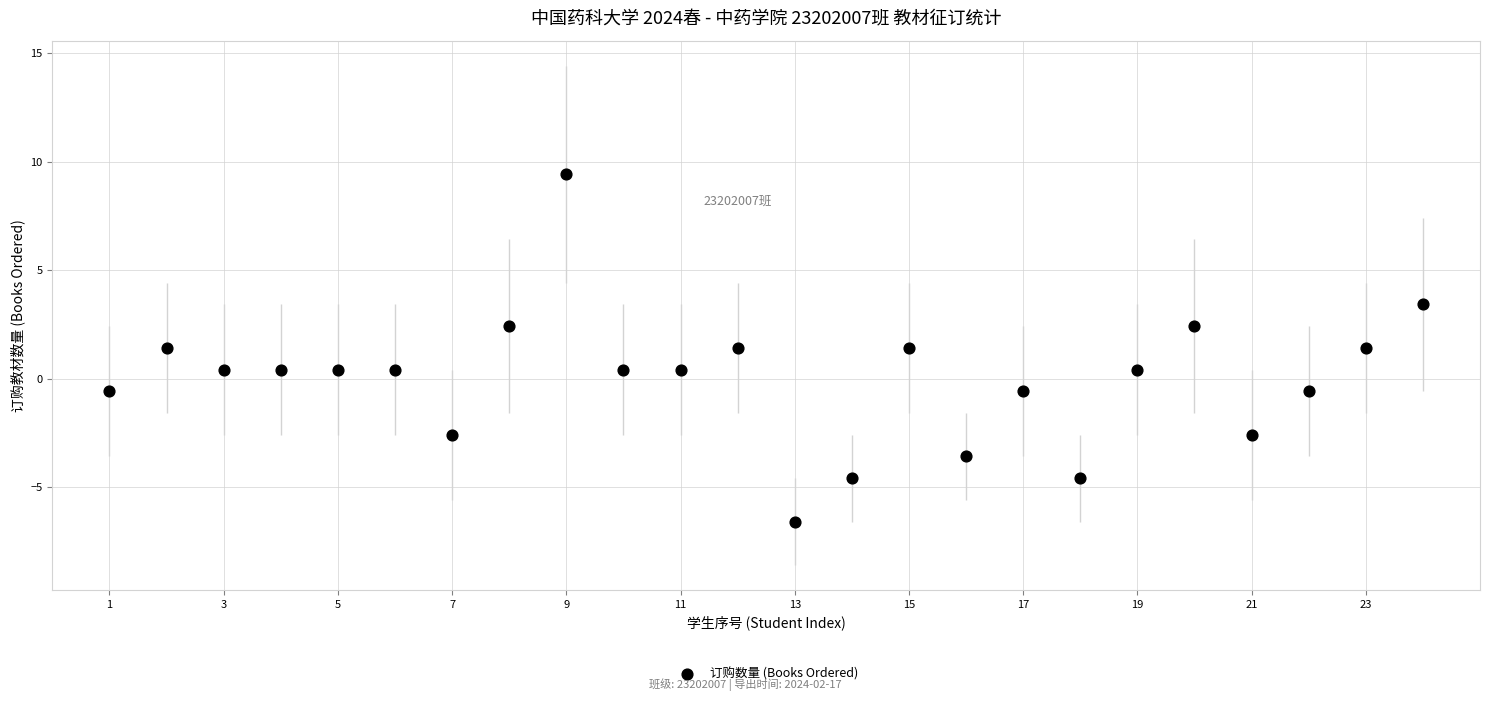

What is the range of Y values (max minus min)?

16.0